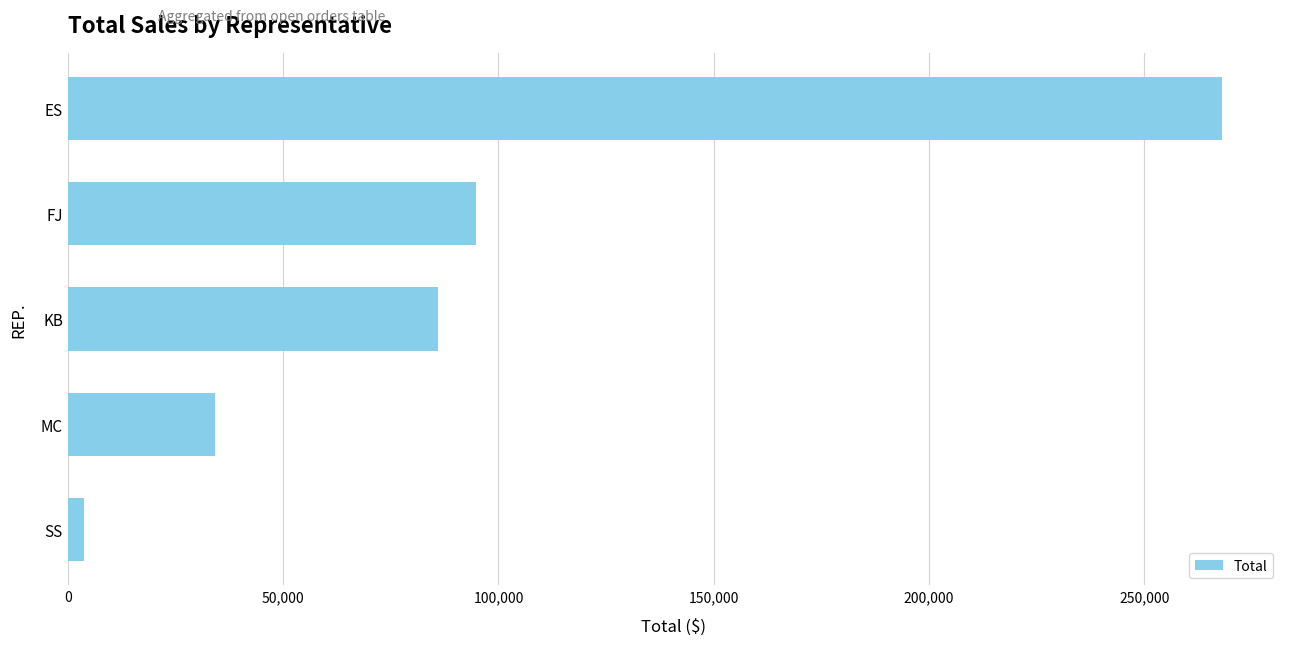

Is it true that the value at MC is 18862.0?

False